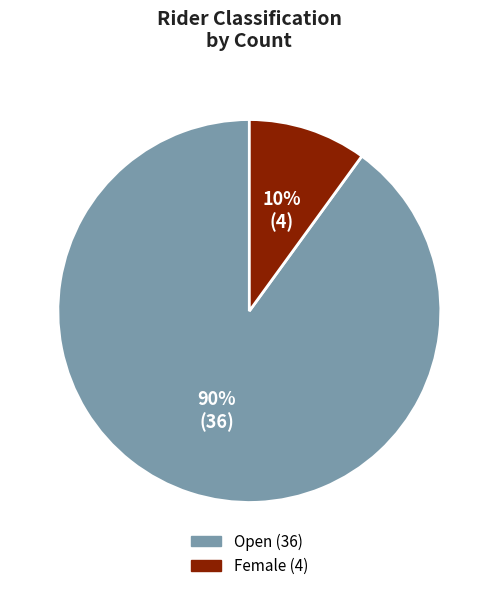

To the nearest percent, what percentage of the pie is Female?

10%